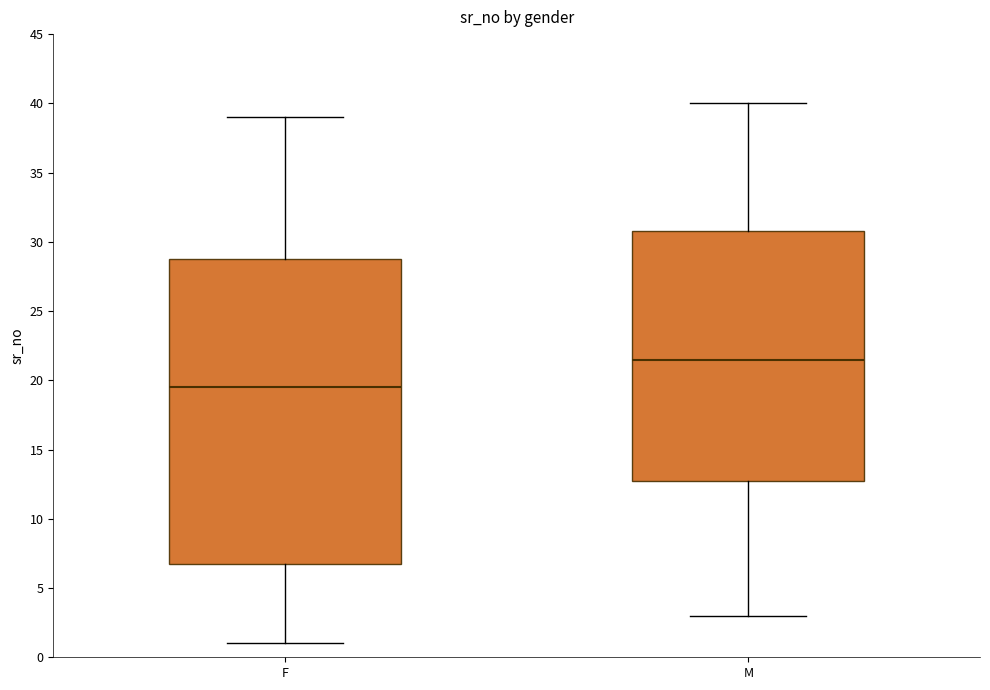

Which box is the tallest, from its lower edge to its upper edge?

F